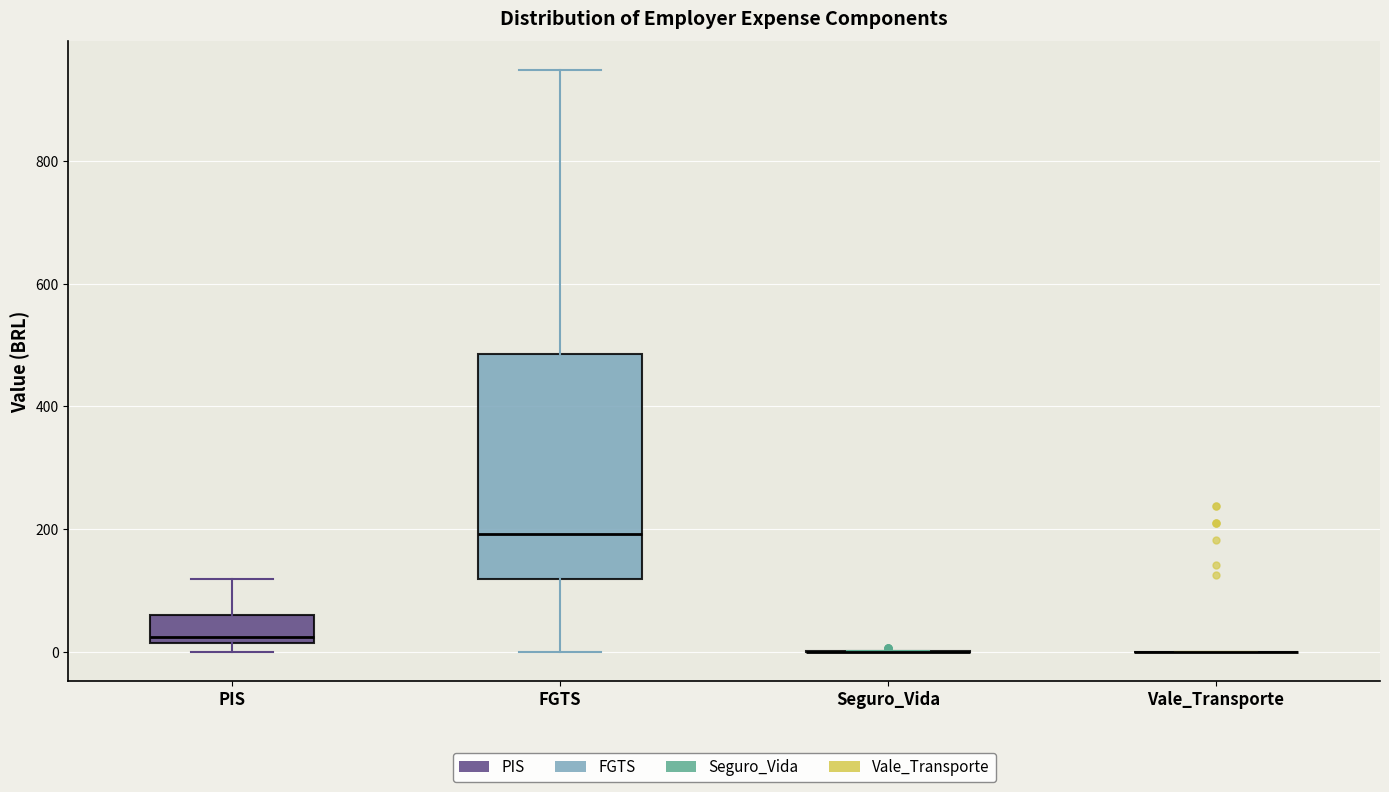

Reading left to right, read every box against the y-axis: the position of its median line, the range the box covers, and the ends of its whiskers. The values are not printed on the chart, so give them approximately, as read against the axis.

PIS: median 20 (just above the box's lower edge), box 20 to 60, whiskers 0 to 120
FGTS: median 200, box 120 to 480, whiskers 0 to 940
Seguro_Vida: box collapsed to a line at 0, whiskers 0 to 0
Vale_Transporte: box collapsed to a line at 0, whiskers 0 to 0